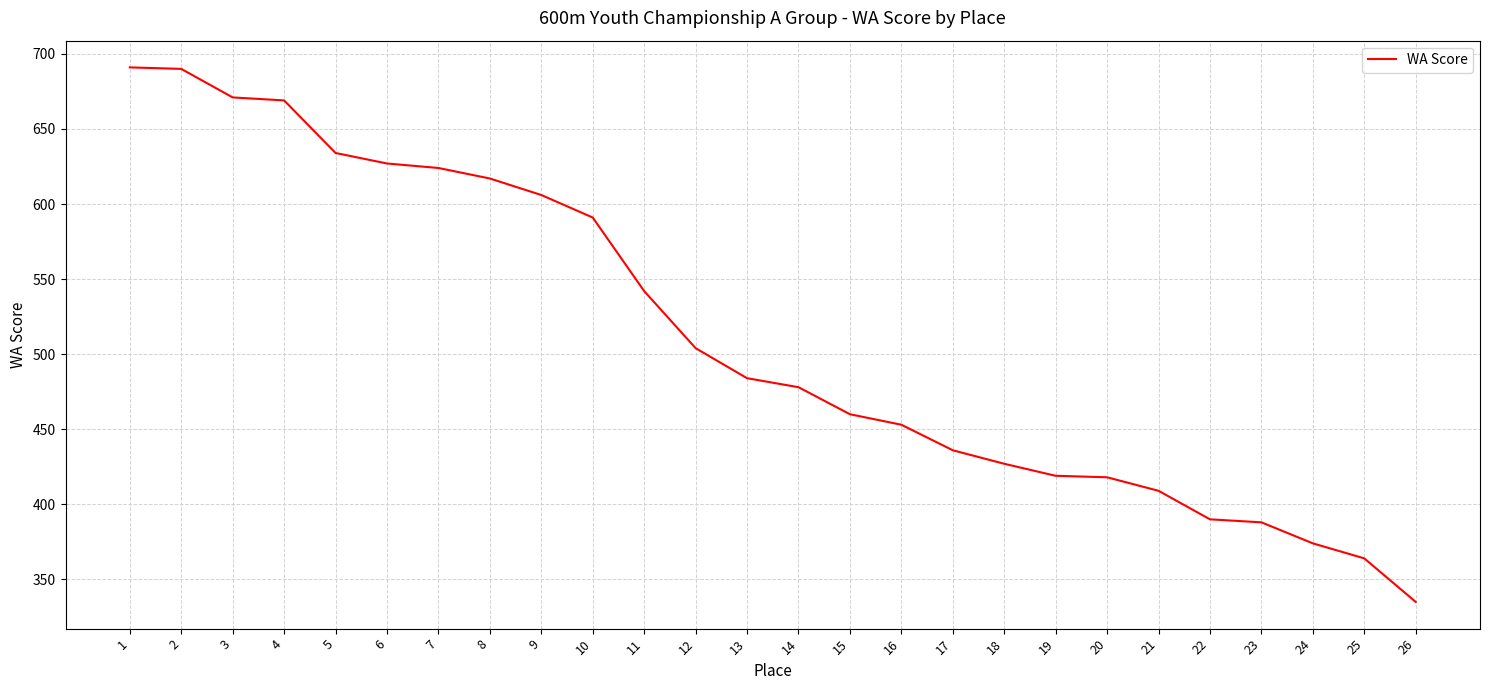

Between 11 and 23, which is larger?

11